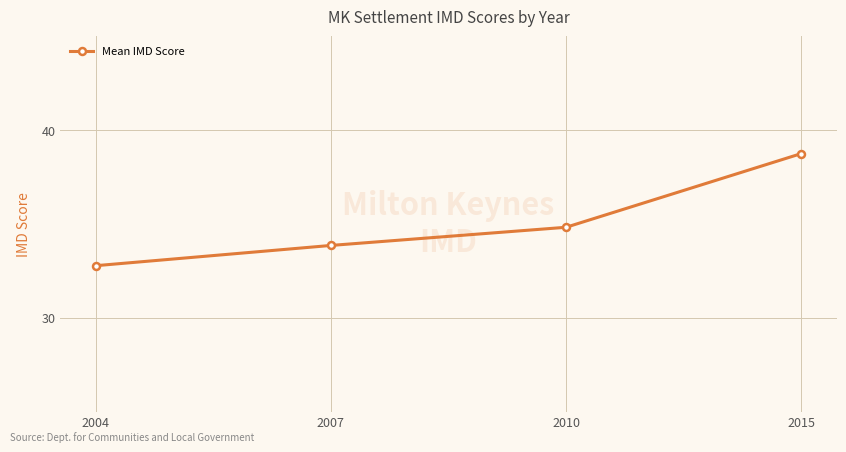

What is the difference between the values at 2007 and 2010?

1.0